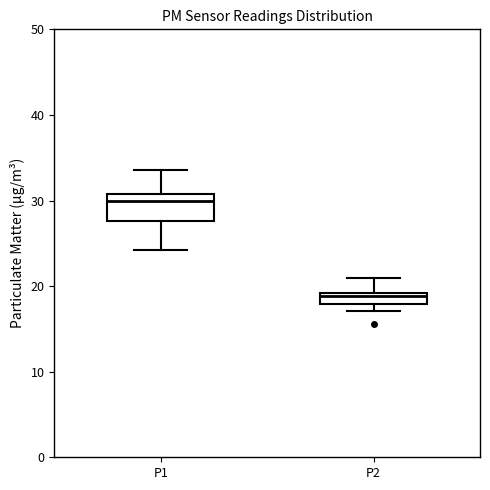

Comparing the boxes themselves (not the whiskers), which one is the tallest?

P1